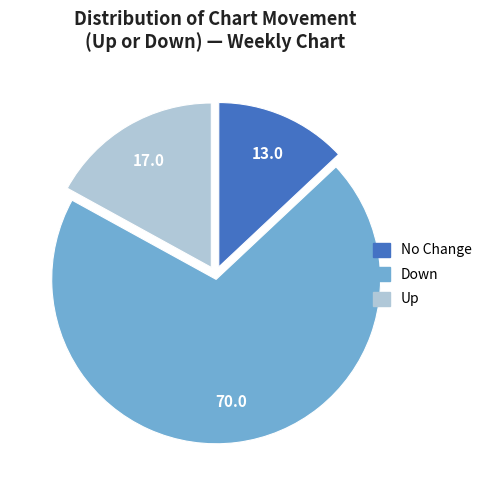

Count the number of slices in the pie.

3